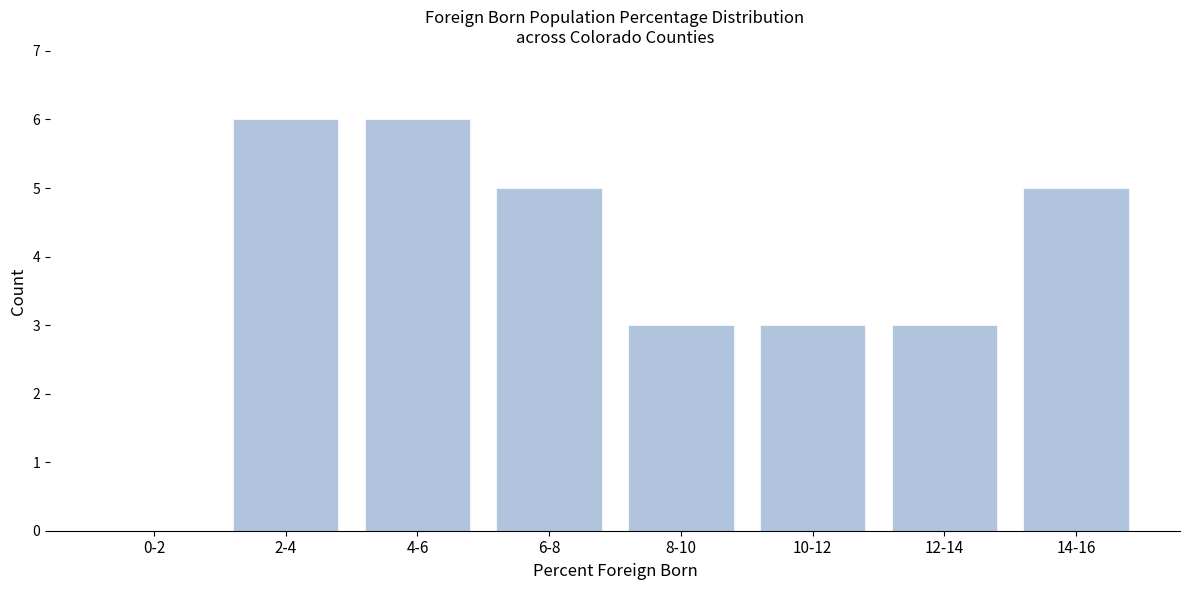

Reading right to left, extract all data points from this chart.

14-16=5	12-14=3	10-12=3	8-10=3	6-8=5	4-6=6	2-4=6	0-2=0